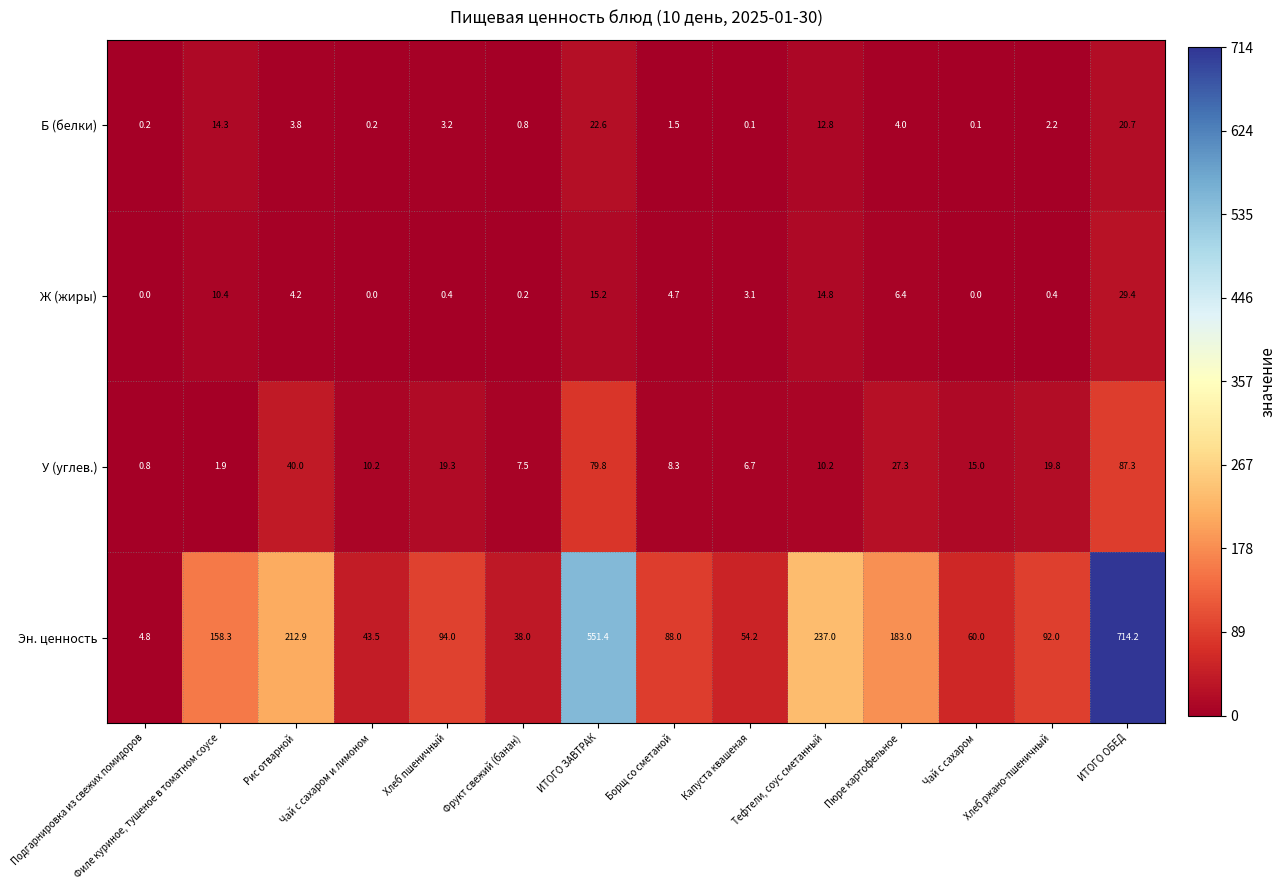

What is the maximum value for Б (белки)?

22.6